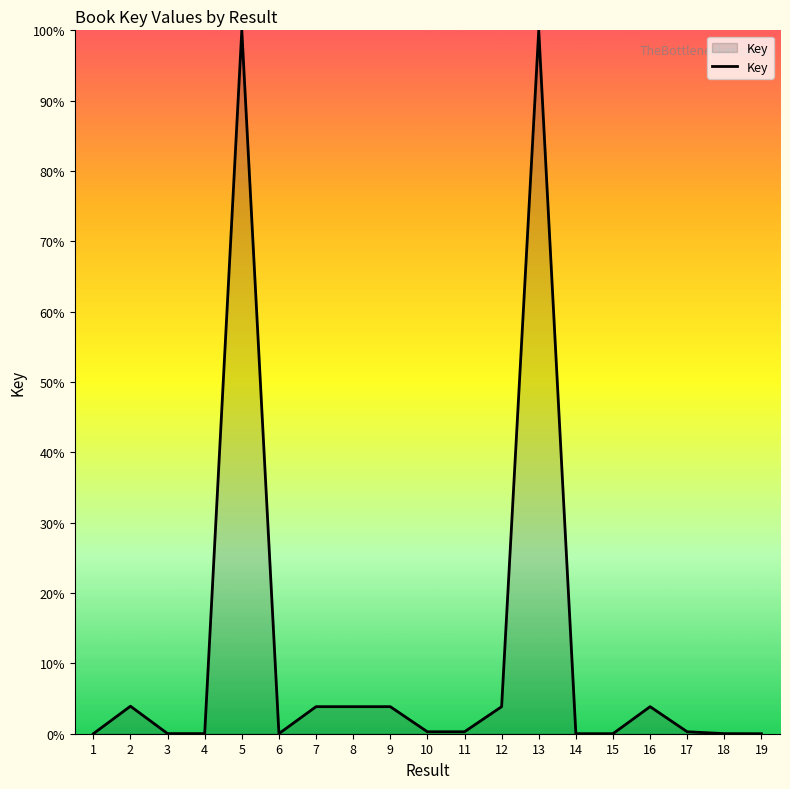

Does the chart have visible grid lines?

No